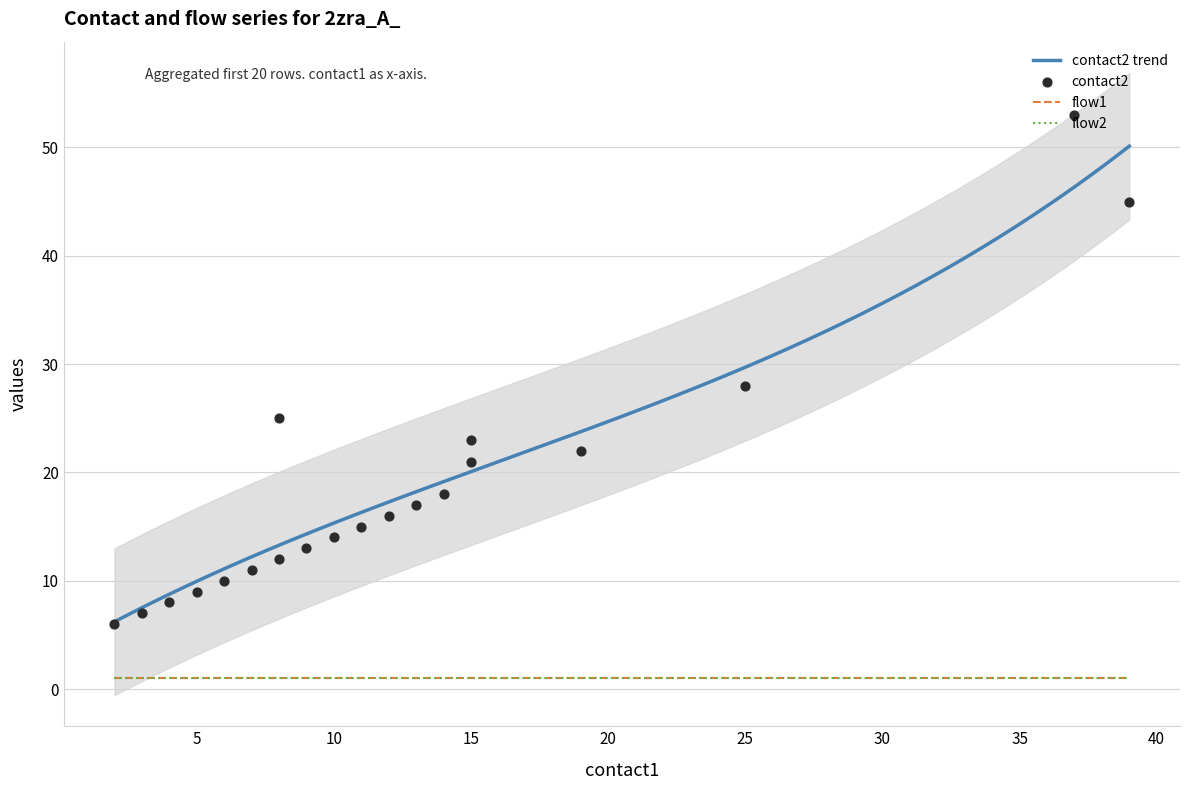

What is the total value across all series at 14?

20